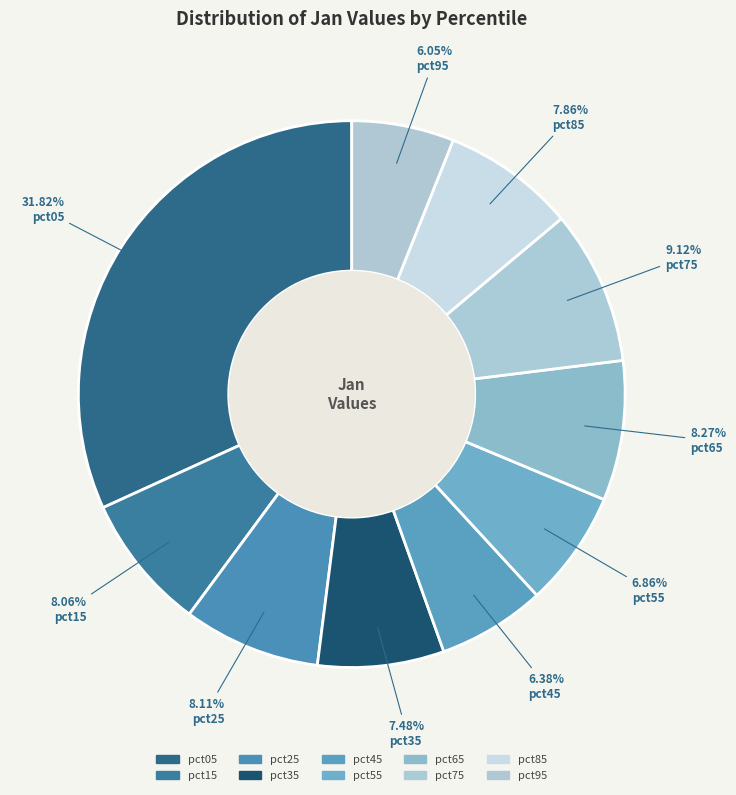

Which slice is the smallest?

pct95